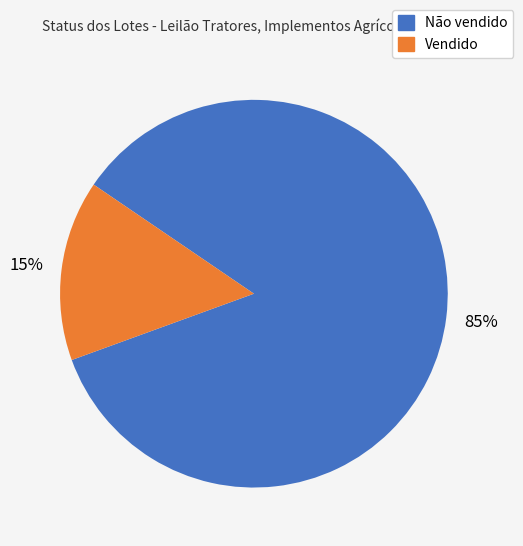

Which slice is the largest?

Não vendido